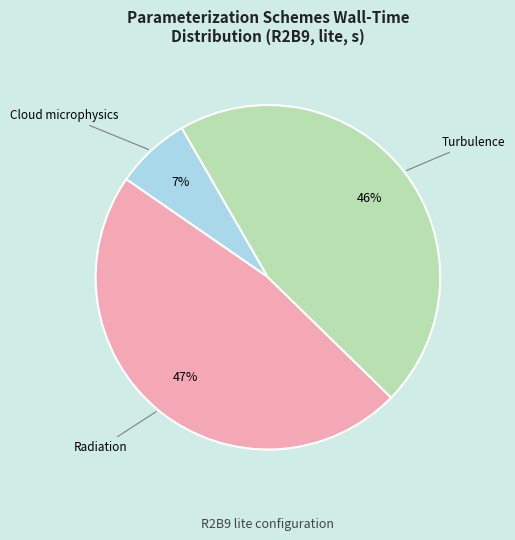

Does any single category account for the majority?

No